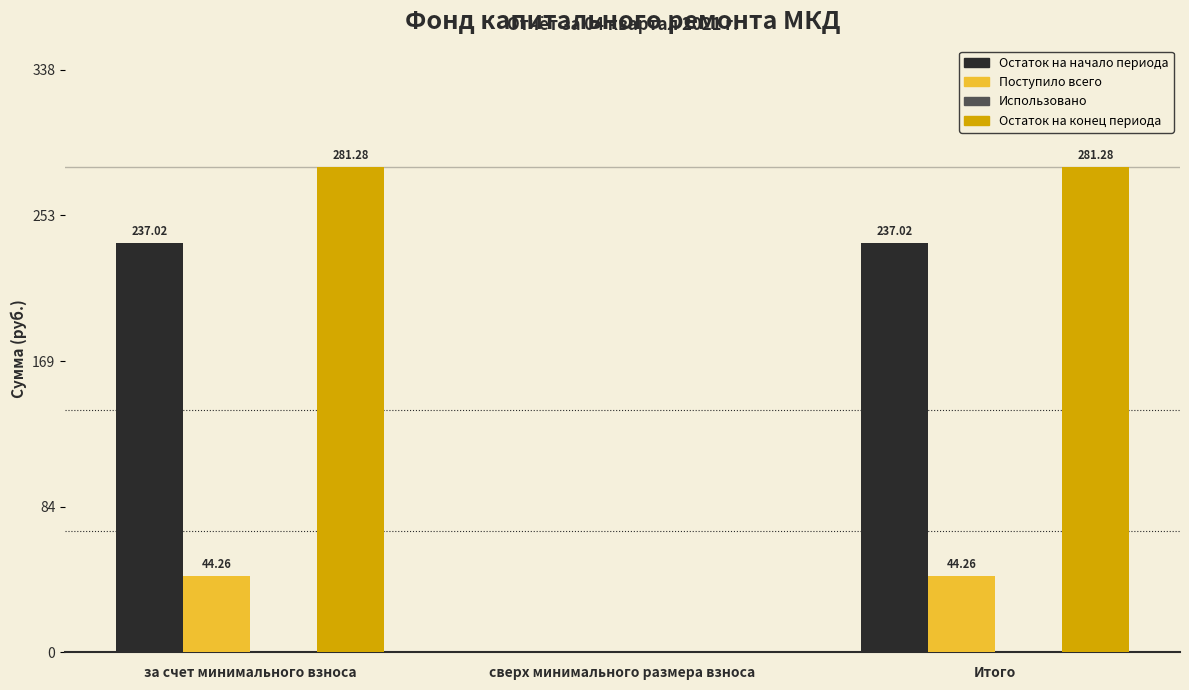

Between за счет минимального взноса and сверх минимального размера взноса, which series saw the biggest shift?

Остаток на конец периода